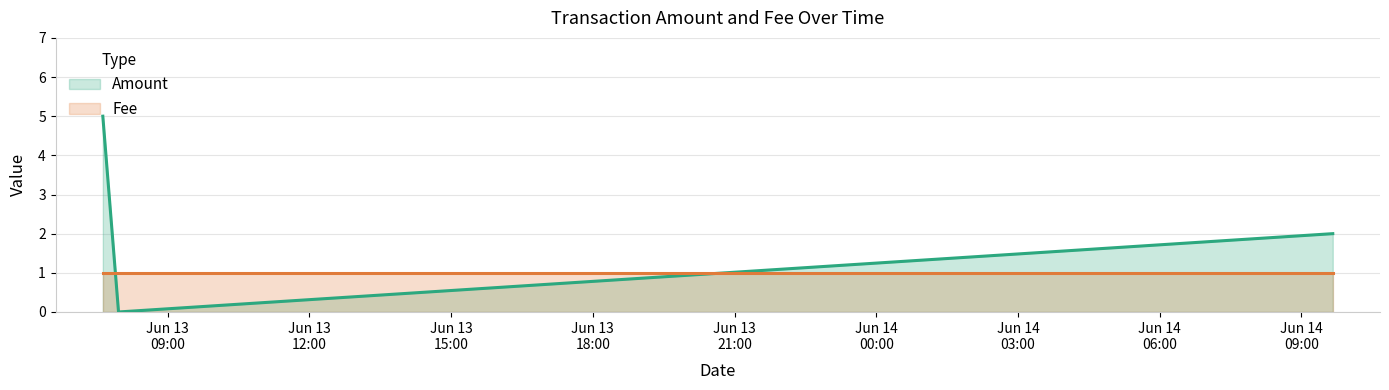

Which series has the largest range (max minus min)?

Amount